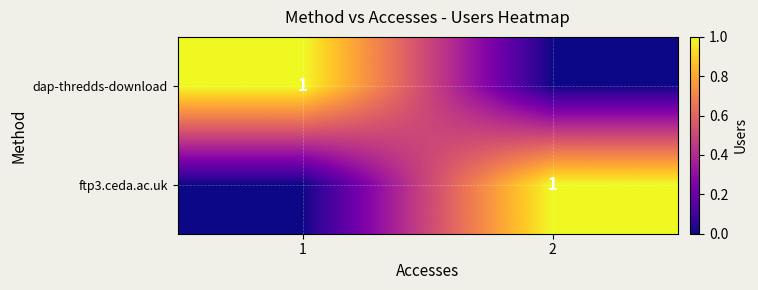

The value of dap-thredds-download at 1 is 2. True or false?

False